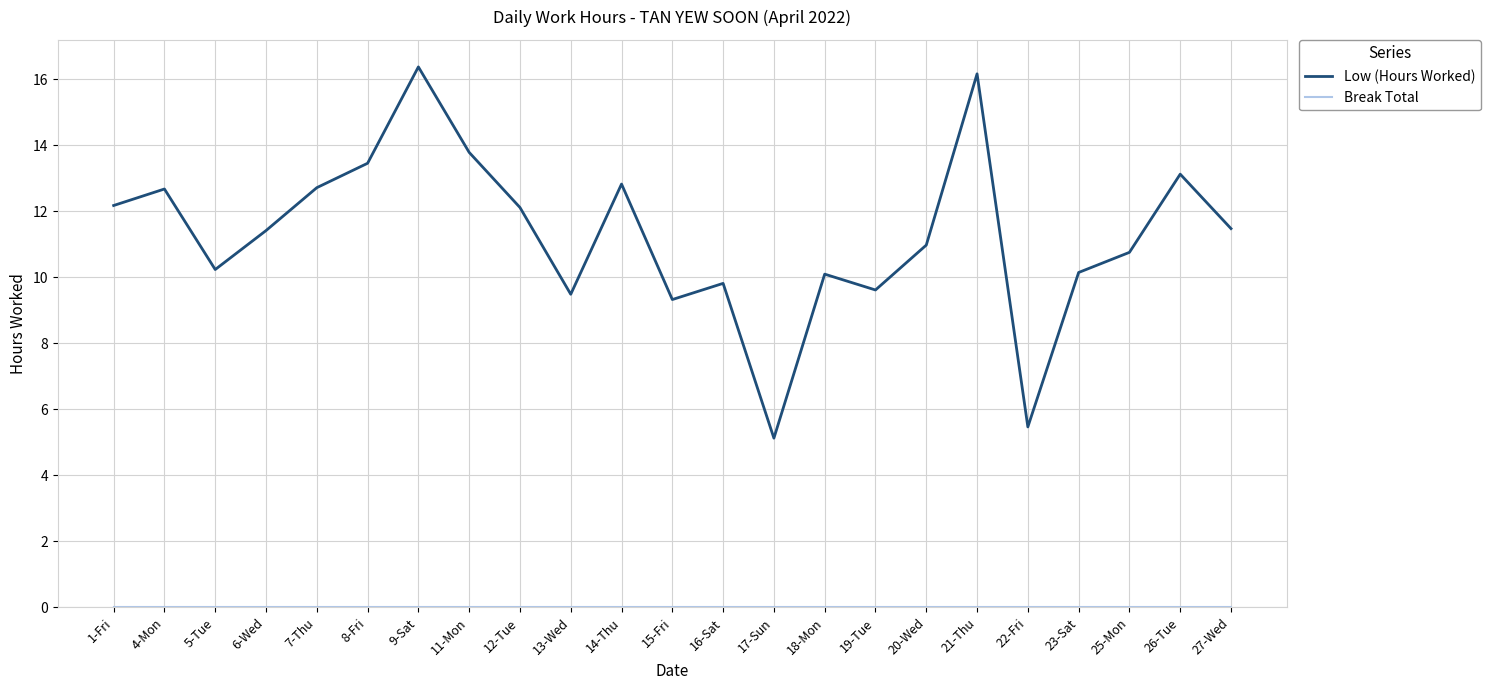

Does the chart display data point markers on the line(s)?

No